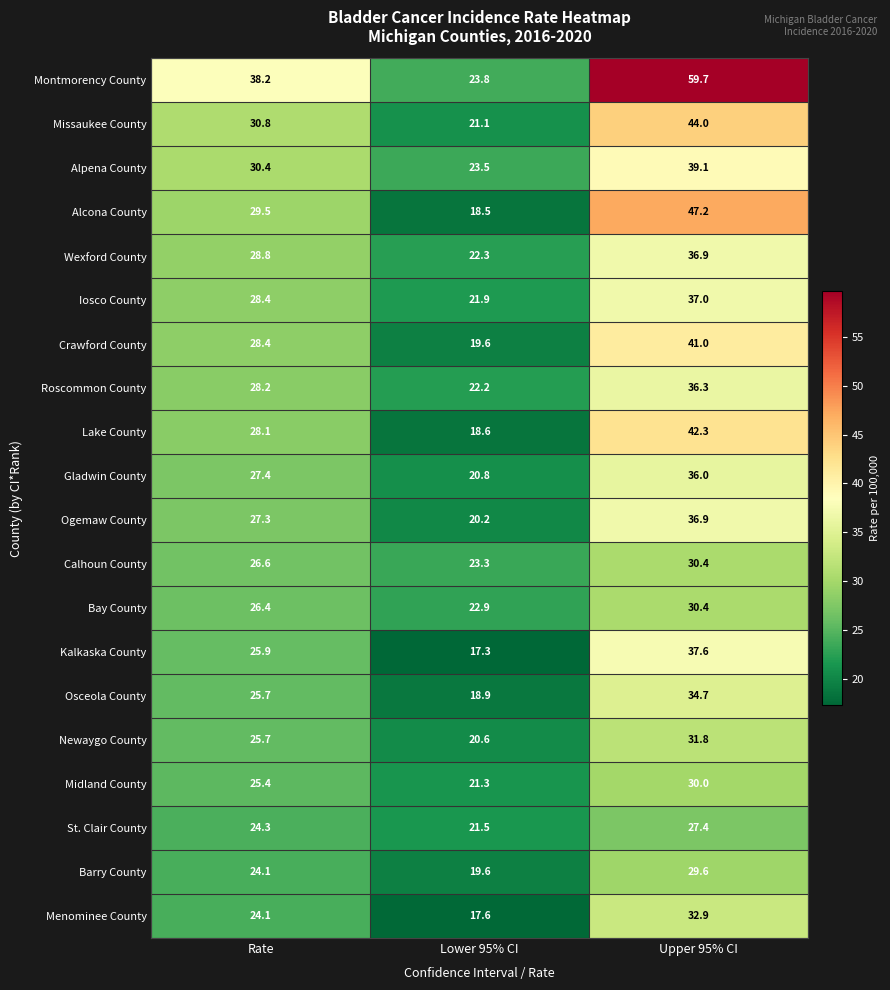

What is the minimum value for Barry County?

19.6